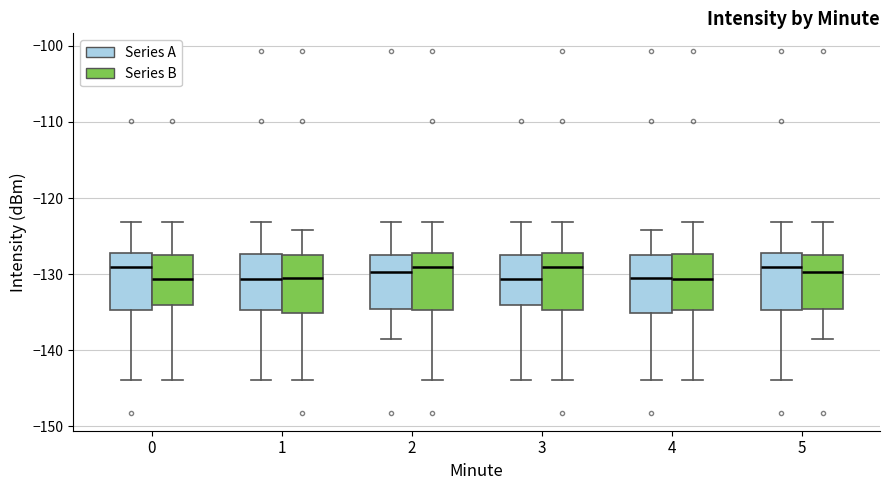

Reading left to right, read every box against the y-axis: the position of its median line, the range the box covers, and the ends of its whiskers. The values are not printed on the chart, so give them approximately, as read against the axis.

0 (Series A): median -129, box -135 to -127, whiskers -144 to -123
0 (Series B): median -131, box -134 to -127, whiskers -144 to -123
1 (Series A): median -131, box -135 to -127, whiskers -144 to -123
1 (Series B): median -130, box -135 to -127, whiskers -144 to -124
2 (Series A): median -130, box -135 to -127, whiskers -139 to -123
2 (Series B): median -129, box -135 to -127, whiskers -144 to -123
3 (Series A): median -131, box -134 to -127, whiskers -144 to -123
3 (Series B): median -129, box -135 to -127, whiskers -144 to -123
4 (Series A): median -130, box -135 to -127, whiskers -144 to -124
4 (Series B): median -131, box -135 to -127, whiskers -144 to -123
5 (Series A): median -129, box -135 to -127, whiskers -144 to -123
5 (Series B): median -130, box -135 to -127, whiskers -139 to -123